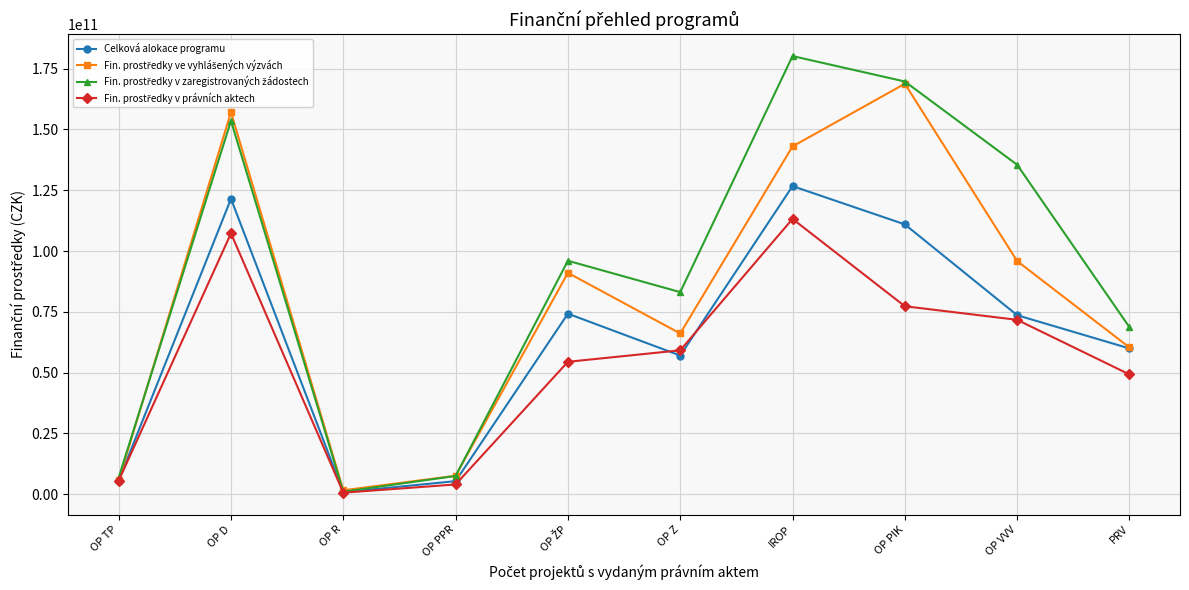

How many lines are shown in the chart?

4